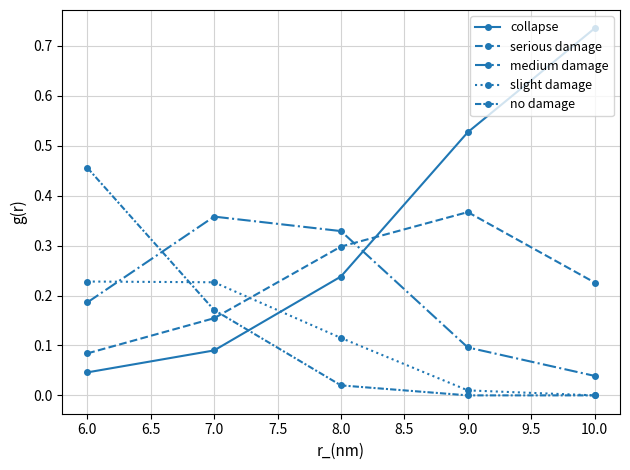

Is this an area chart (filled region under the line)?

No